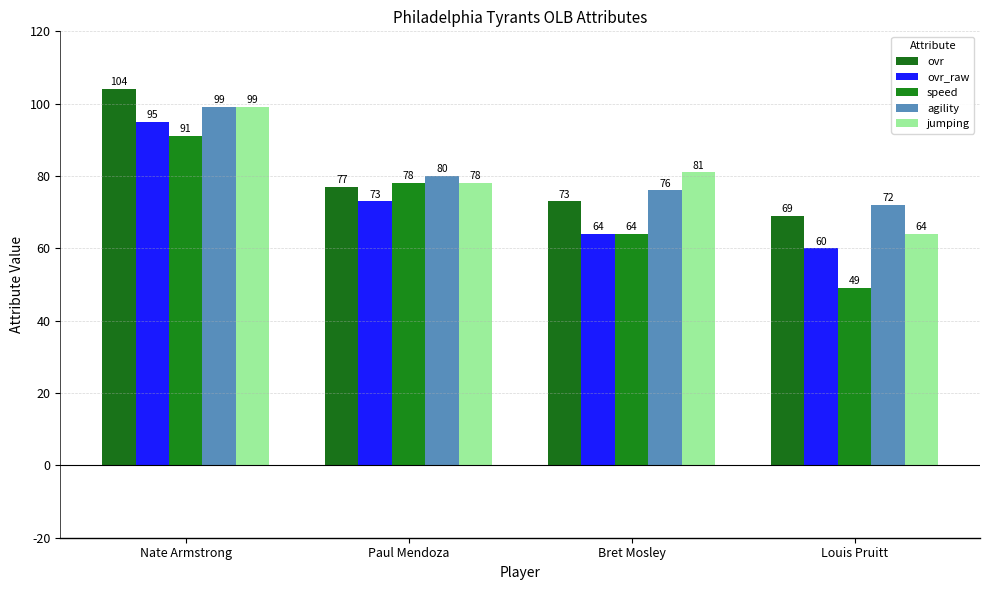

What is the smallest value displayed?

49